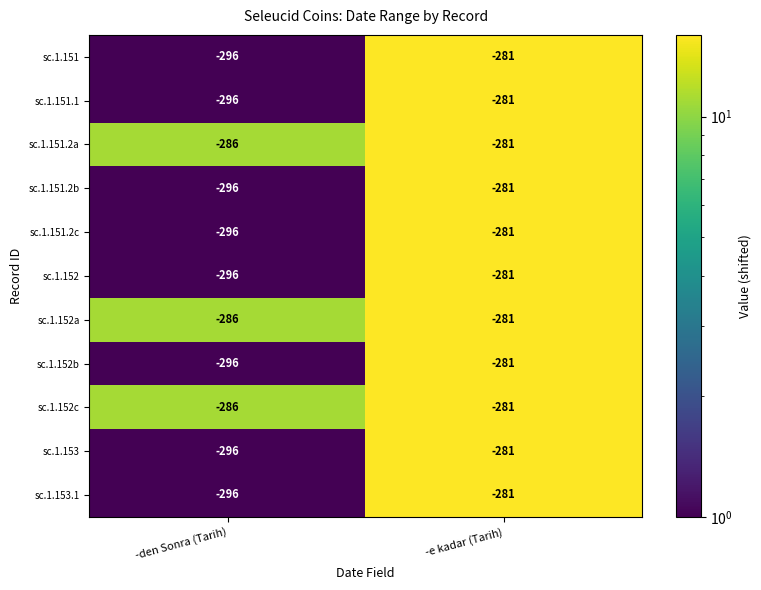

What is the approximate value of sc.1.153.1 at -den Sonra (Tarih)?

-296